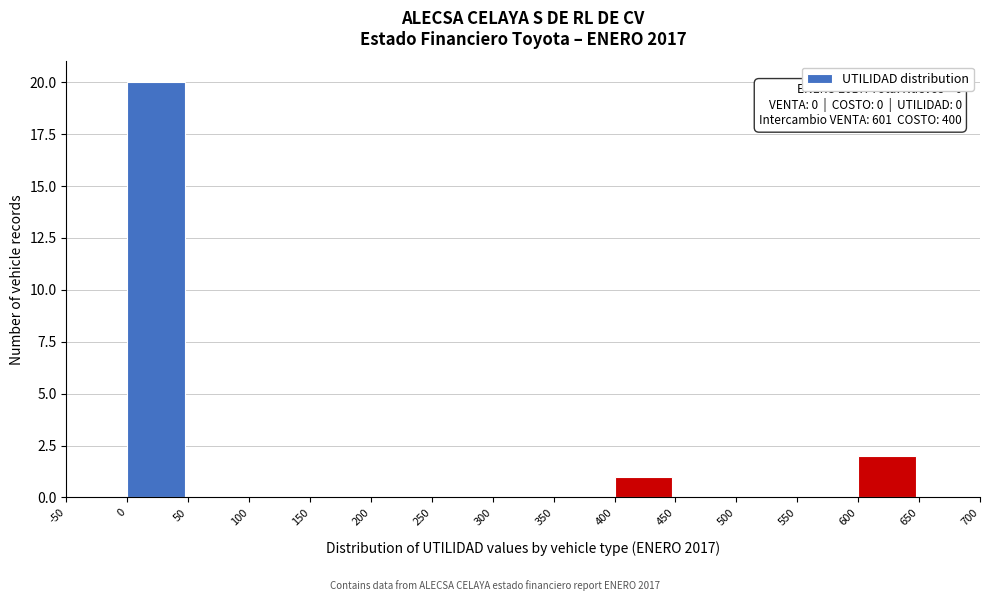

Over which range of the x-axis is the bar tallest?

0 to 50